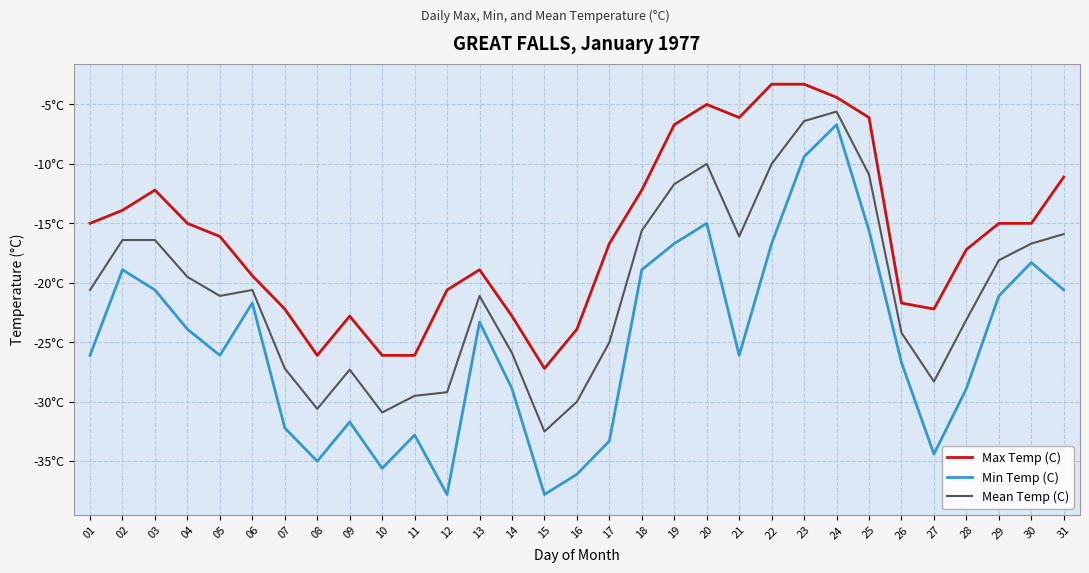

Is this an area chart (filled region under the line)?

No